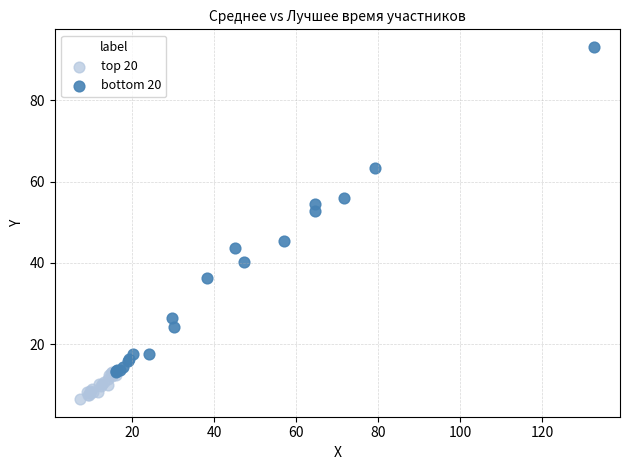

Which series has the widest spread of Y values?

bottom 20